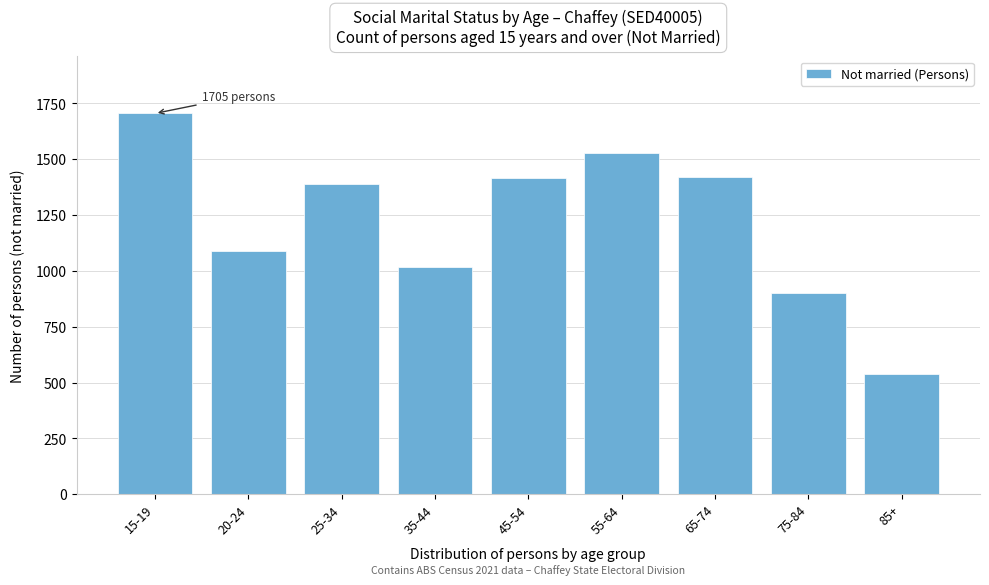

What is the label of the 9th bar from the right?

15-19